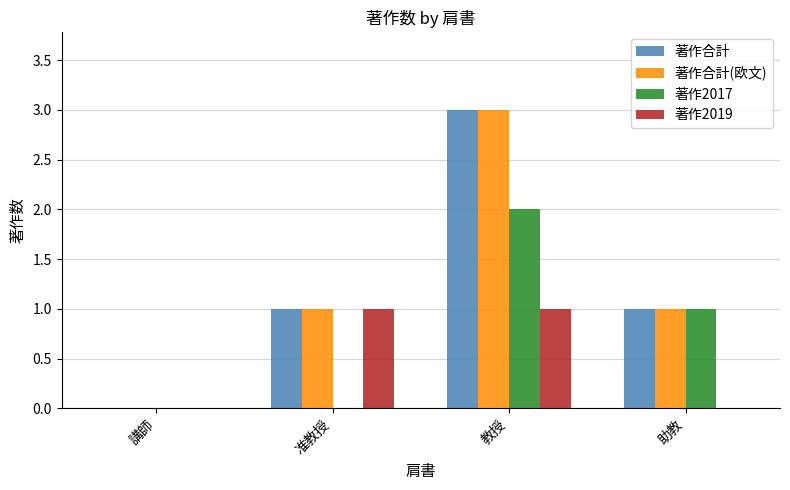

What are all the series names shown in the legend?

著作合計, 著作合計(欧文), 著作2017, 著作2019